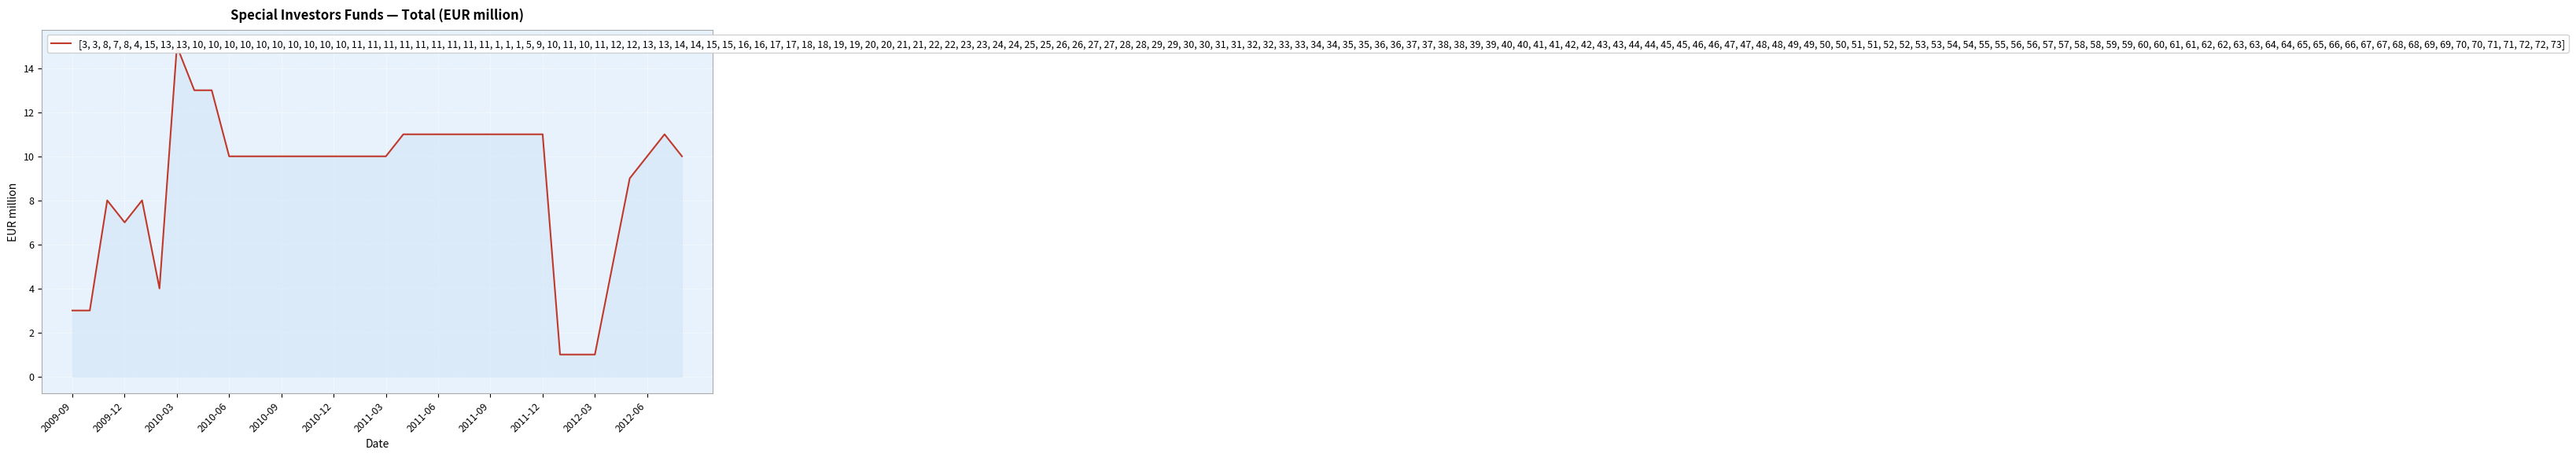

Read the value at 13, to the nearest 5.

10